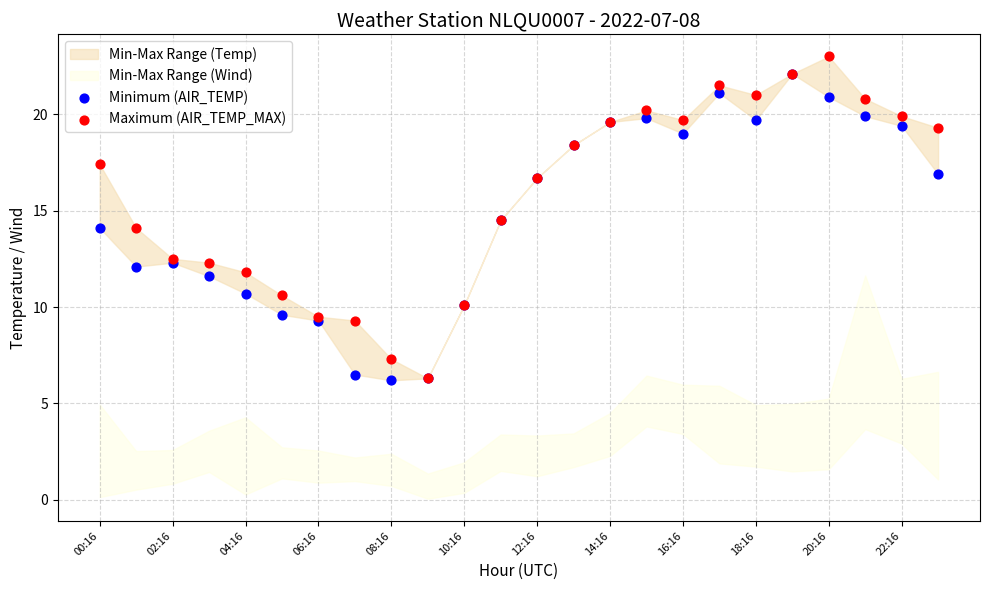

Which series contains the highest Y value?

Maximum (AIR_TEMP_MAX)